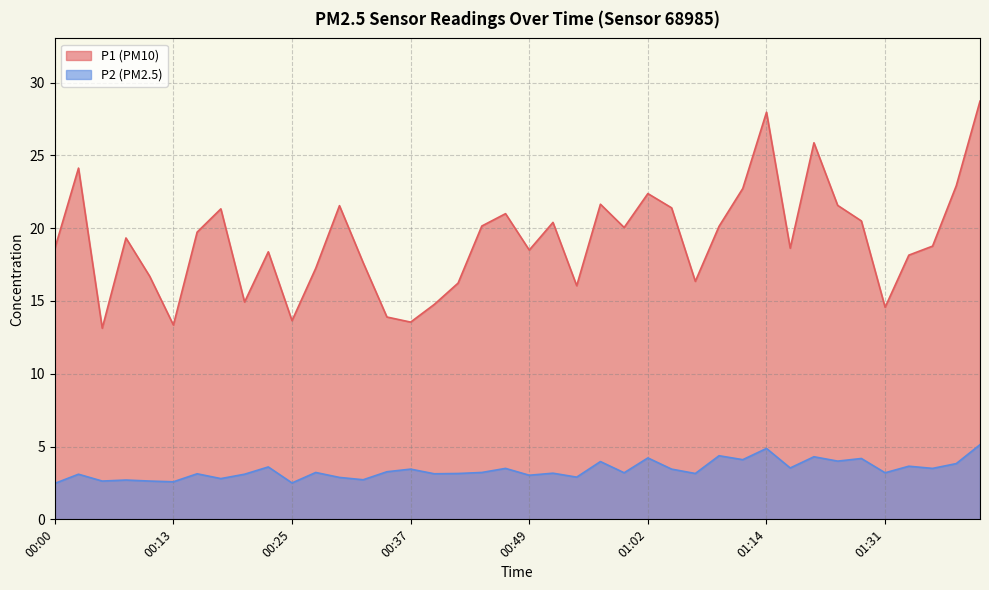

What is the difference between the maximum and minimum values in the P1 series?

15.6